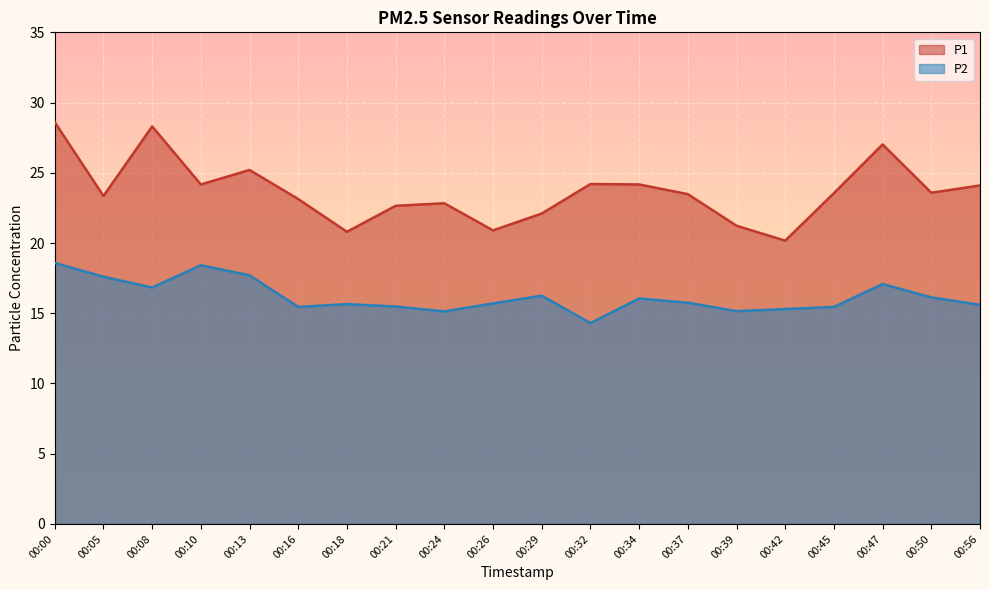

Where is the first local maximum for P2?

00:10